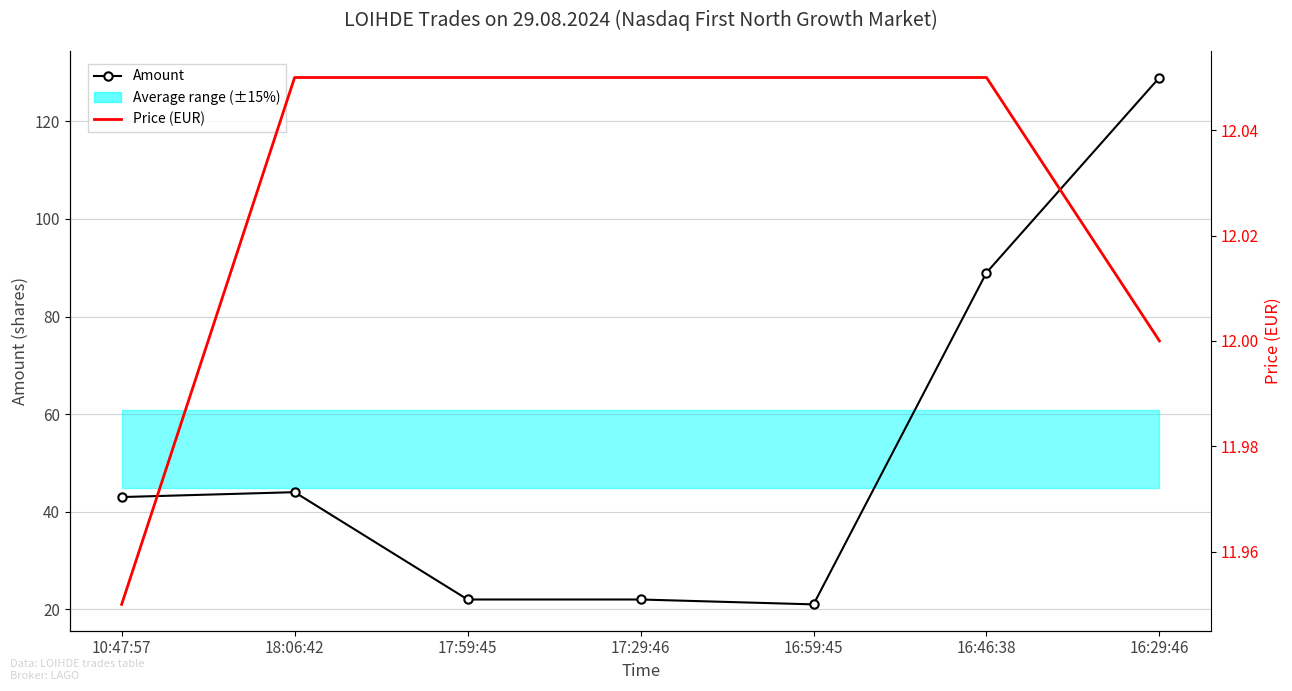

What is the average value of the Amount series?

52.9